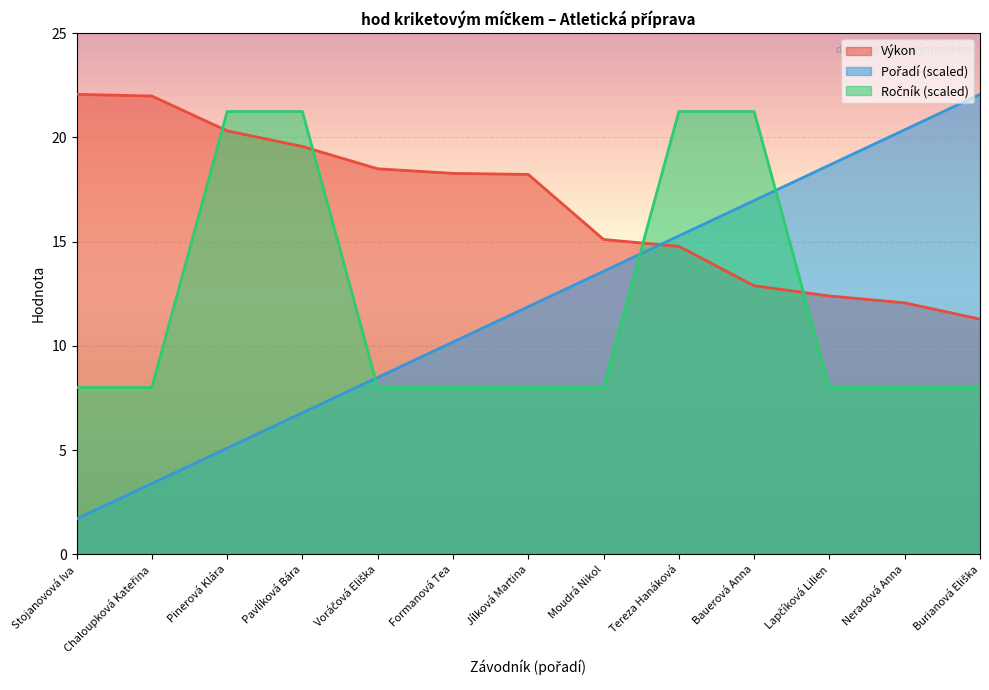

How many data points in Výkon are above 18?

7